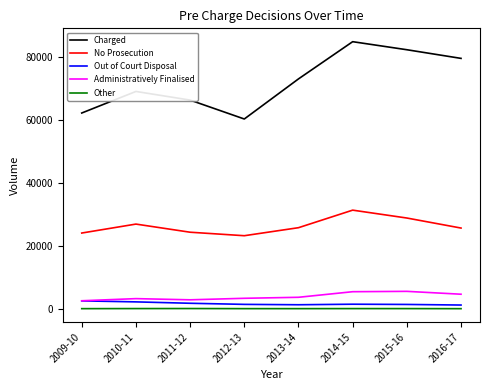

The Administratively Finalised series shows 8905 at 2014-15. True or false?

False